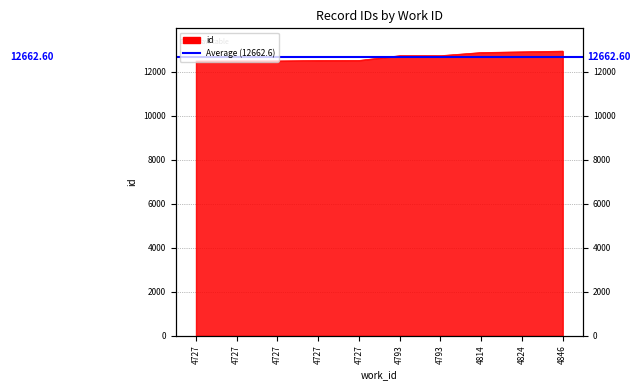

Is it true that the value at 4727 is 22036?

False